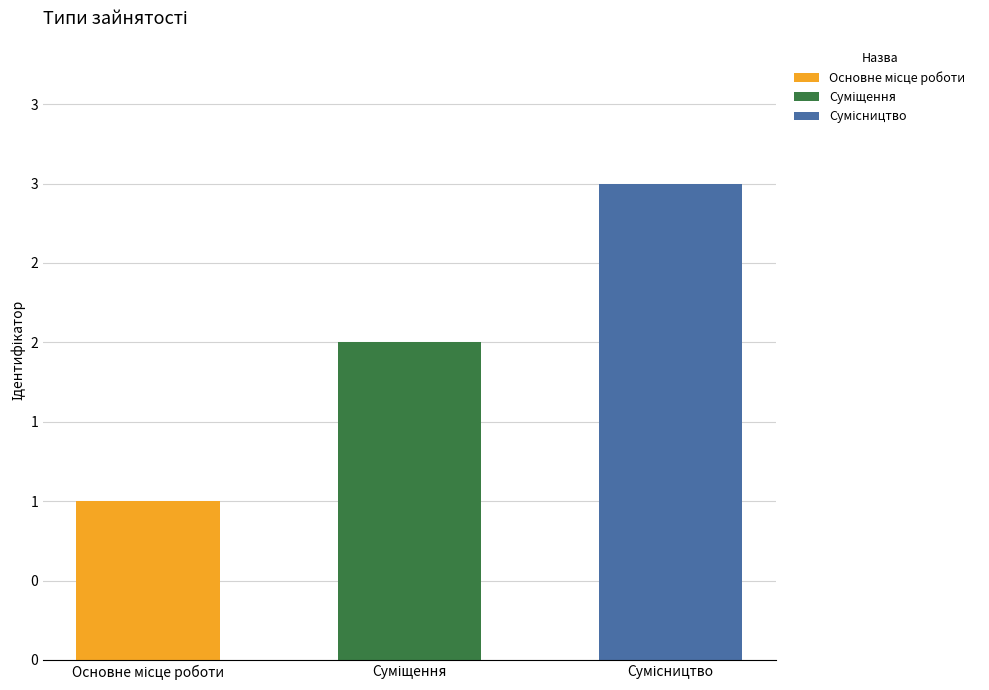

The chart shows a value of 1 at Основне місце роботи. True or false?

False